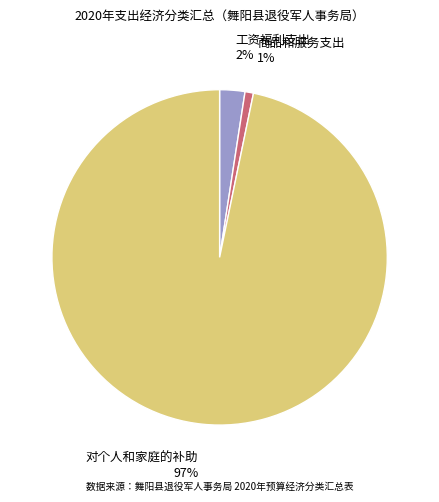

What is the majority slice?

对个人和家庭的补助